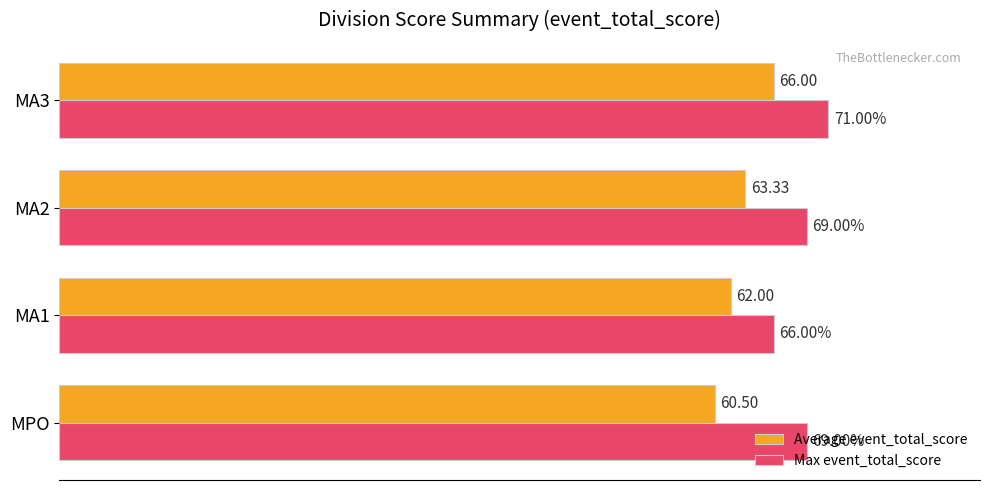

Which series has the largest total across all categories?

Max event_total_score